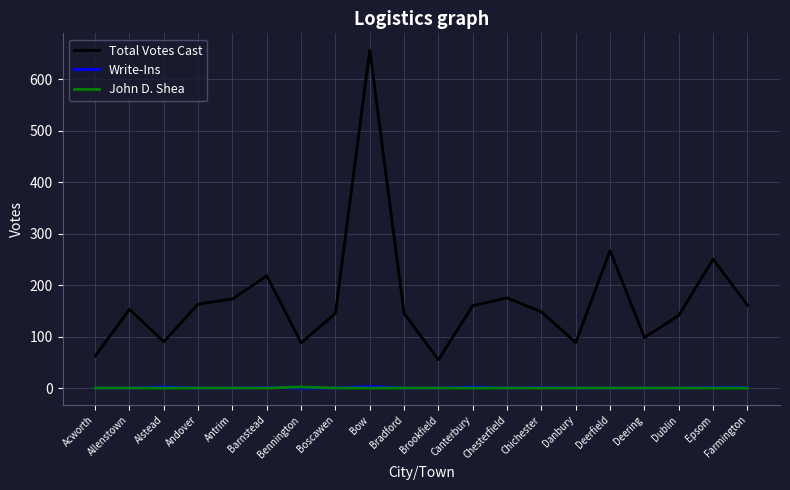

What is the minimum value for Total Votes Cast?

55